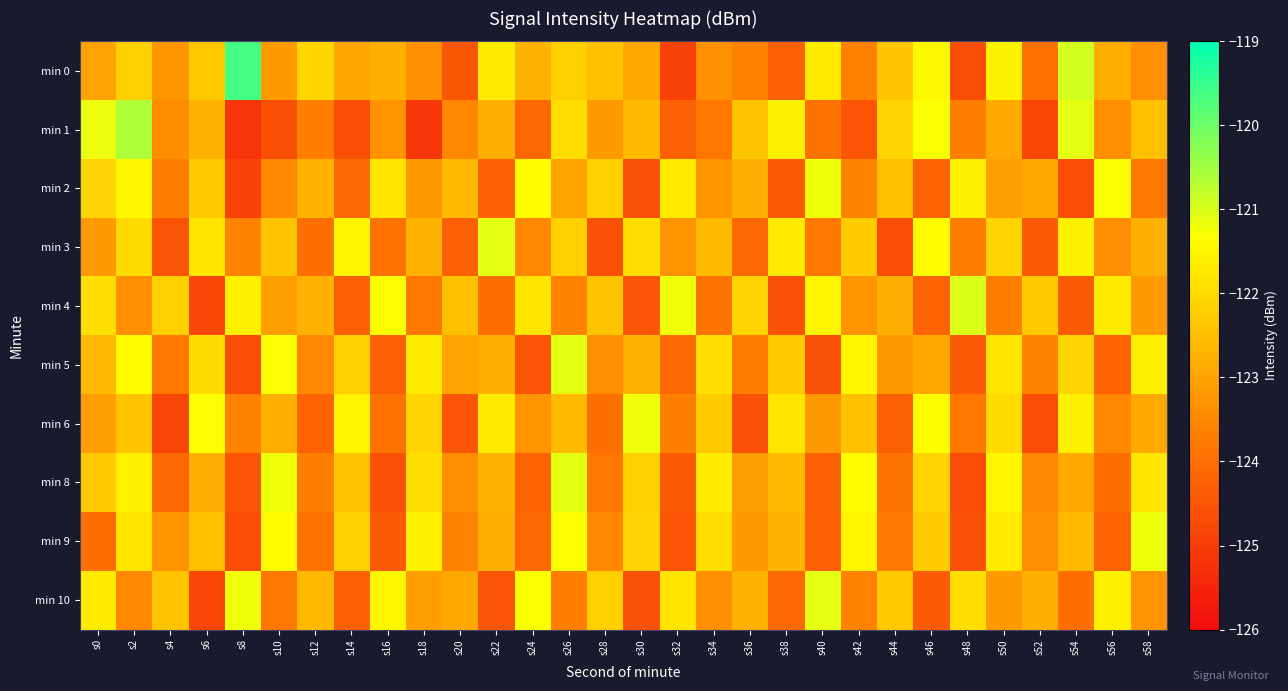

Which series has the largest total across all categories?

min 0